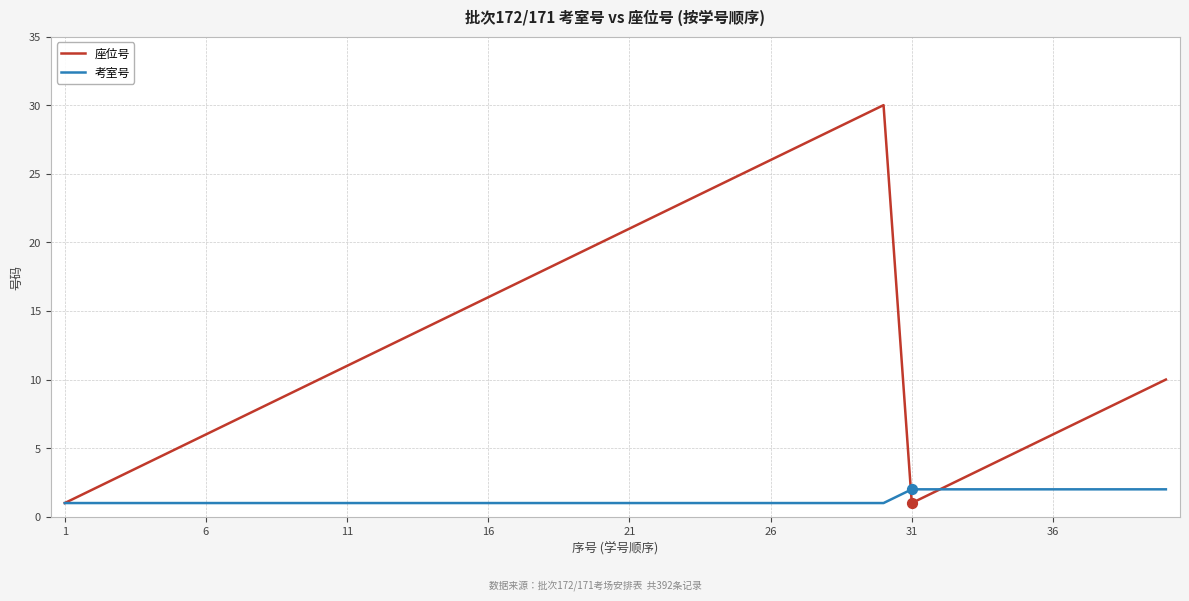

What are all the series names shown in the legend?

座位号, 考室号